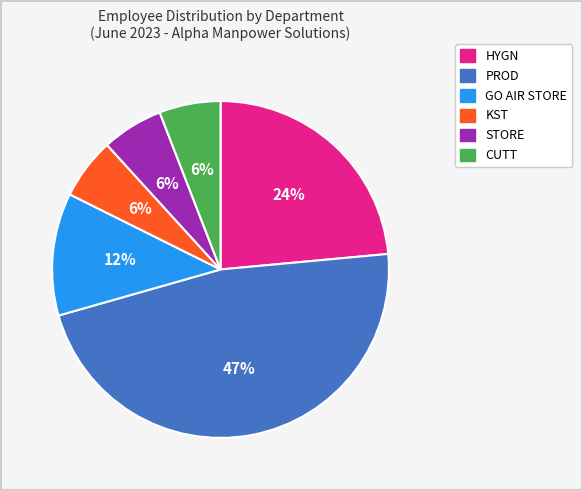

Count the number of slices in the pie.

6